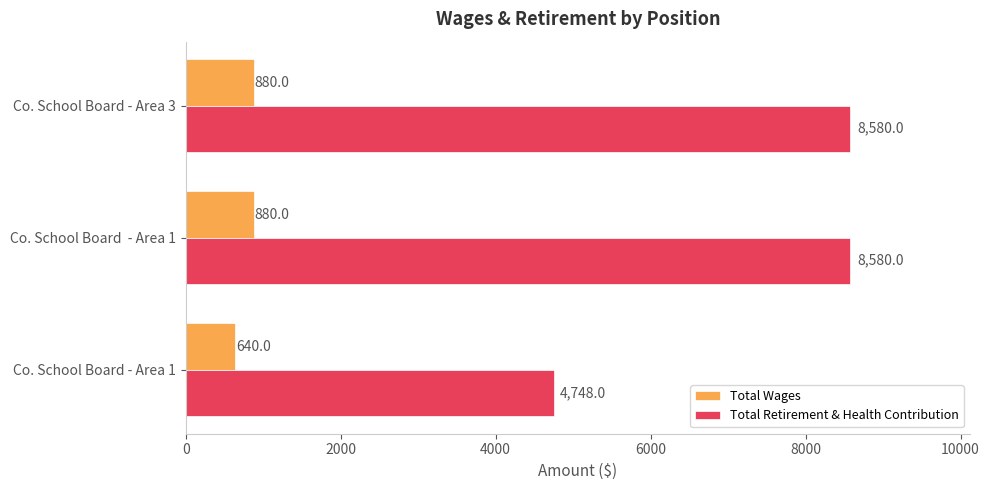

The Total Wages series shows 880 at Co. School Board - Area 3. True or false?

True